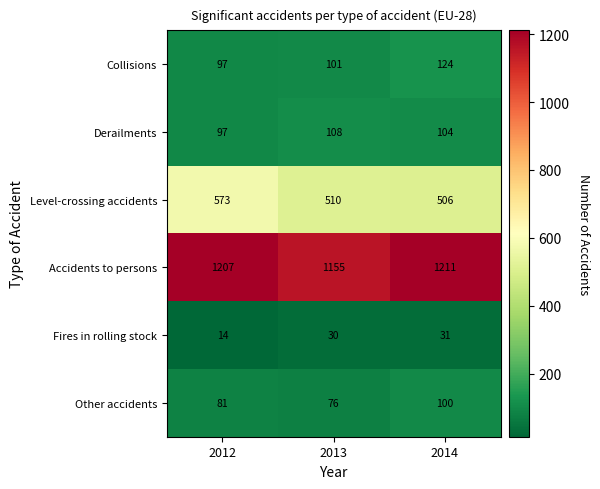

What is the spread (max minus min) of values at 2012?

1193